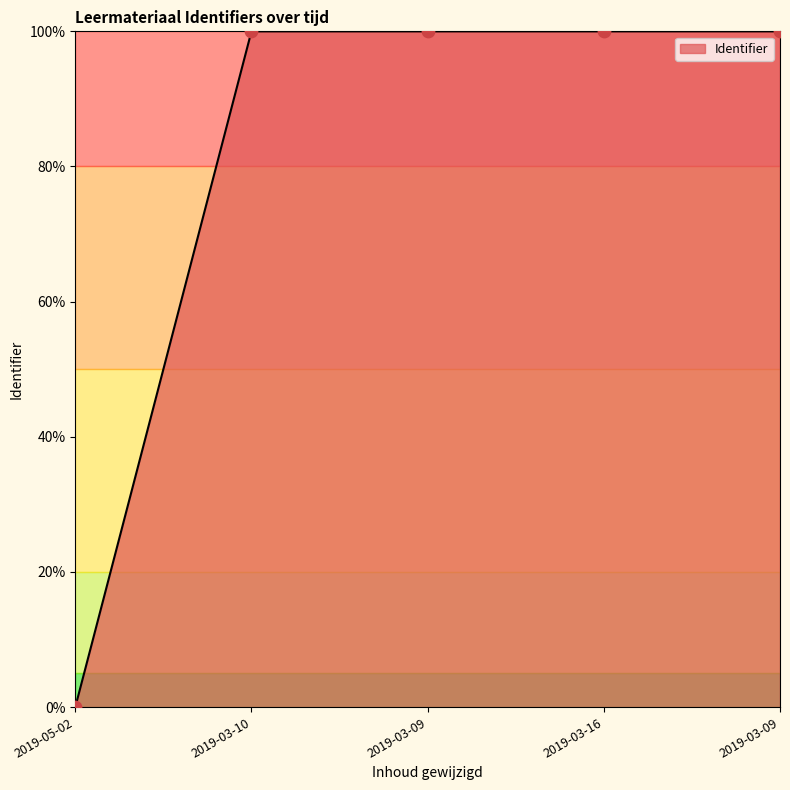

How many lines are shown in the chart?

1